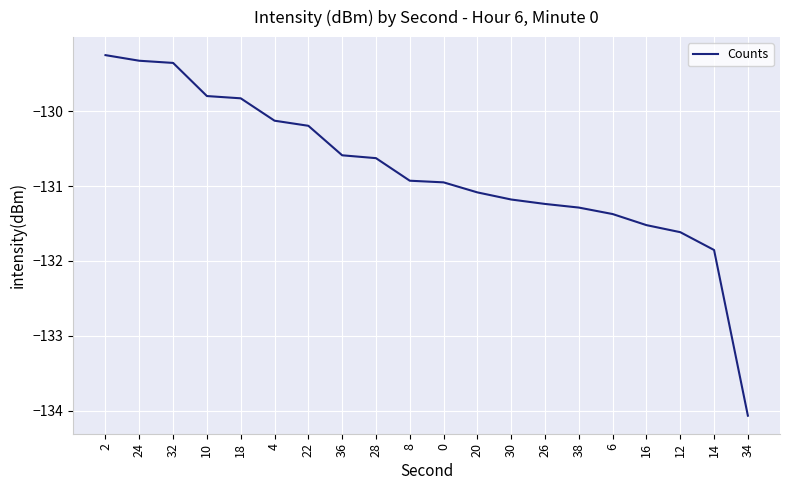

Reading left to right, list all the values displayed in this chart.

2=-129.2	24=-129.3	32=-129.4	10=-129.8	18=-129.8	4=-130.1	22=-130.2	36=-130.6	28=-130.6	8=-130.9	0=-130.9	20=-131.1	30=-131.2	26=-131.2	38=-131.3	6=-131.4	16=-131.5	12=-131.6	14=-131.9	34=-134.1